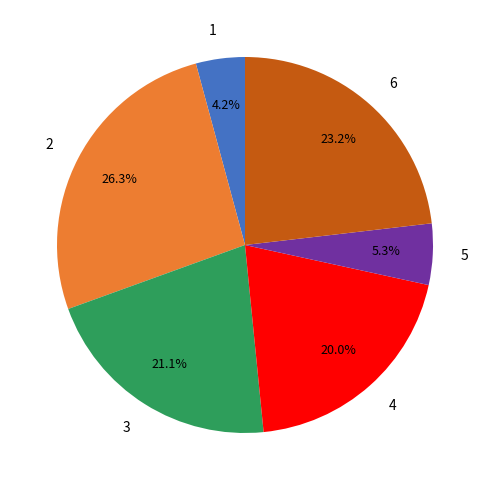

What is the smallest slice in the pie chart?

1